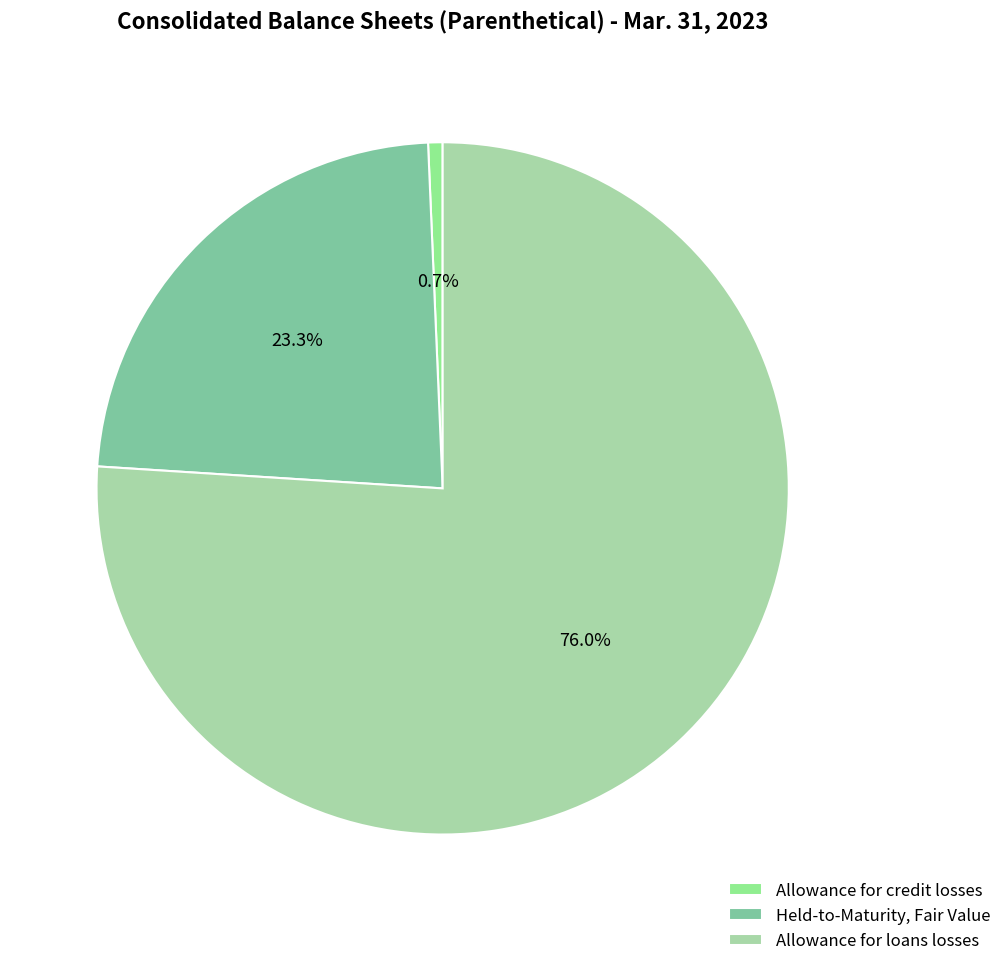

Between Allowance for loans losses and Held-to-Maturity, Fair Value, which is larger?

Allowance for loans losses